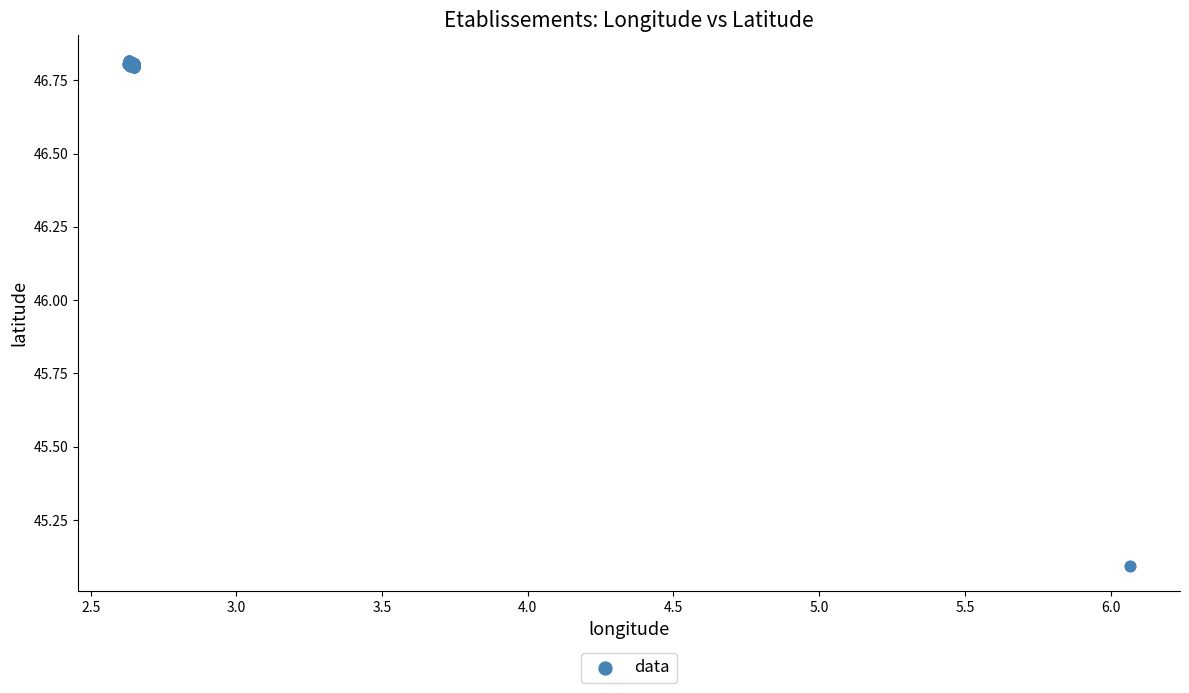

What Y value in the scatter plot is closest to 45?

45.1